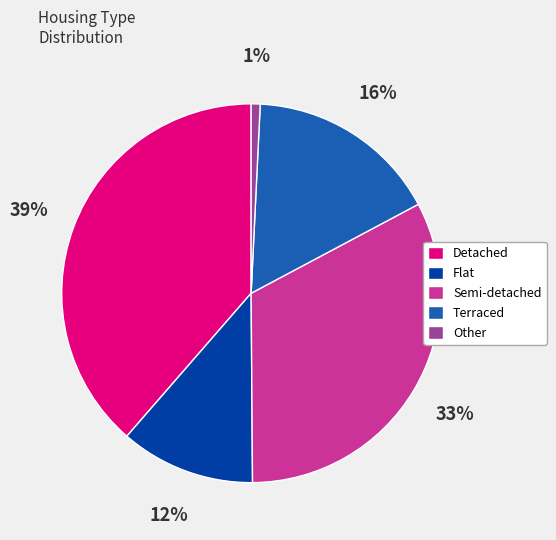

Is it true that Semi-detached is 33% of the pie?

True